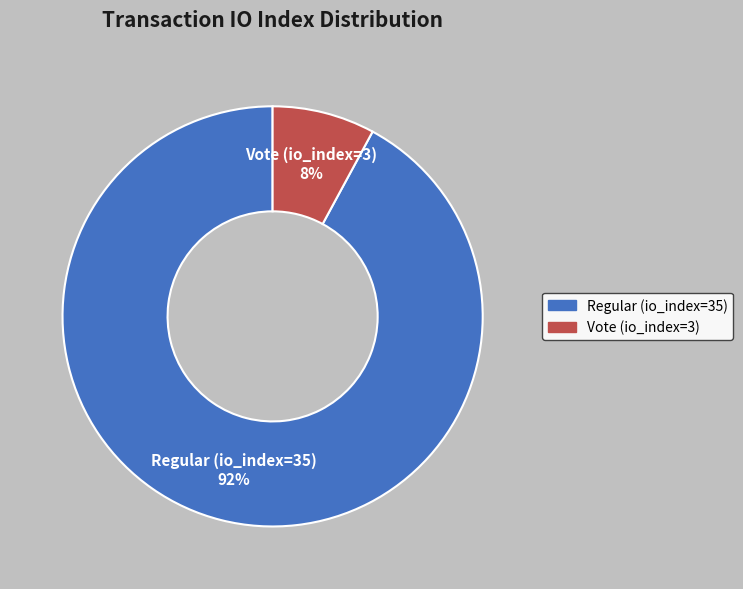

True or false: Vote (io_index=3) accounts for 8% of the total.

True